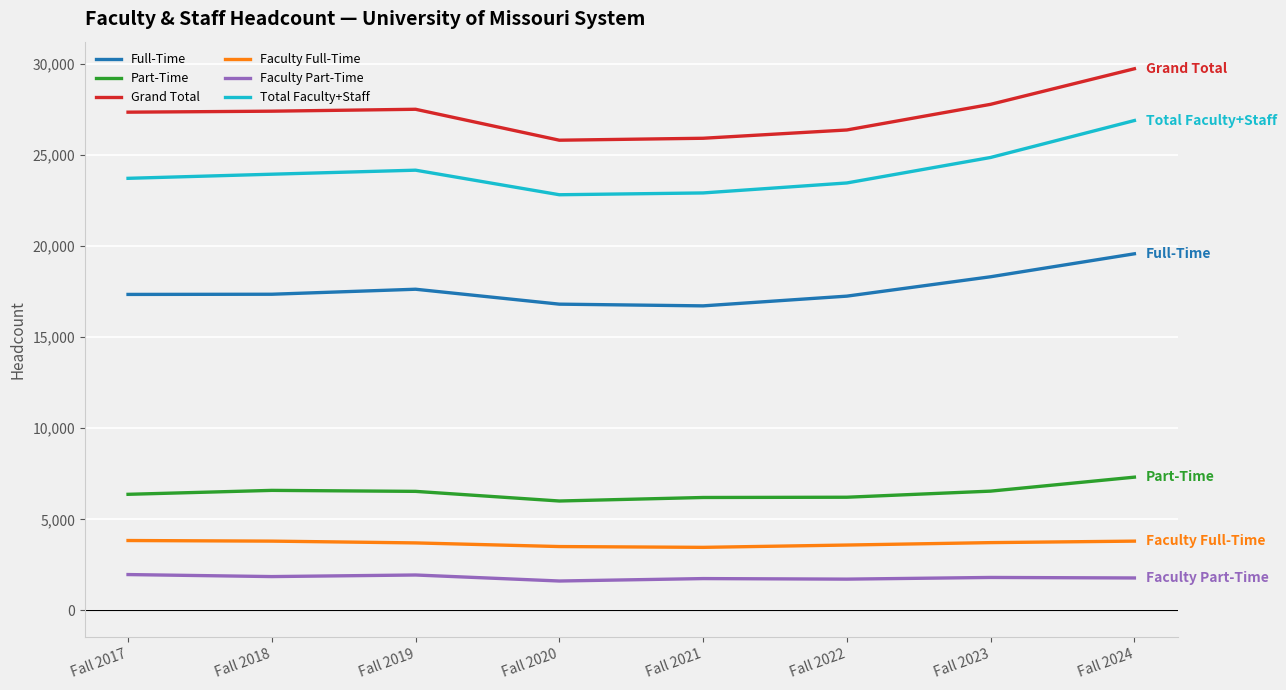

Which series has the largest total across all categories?

Grand Total